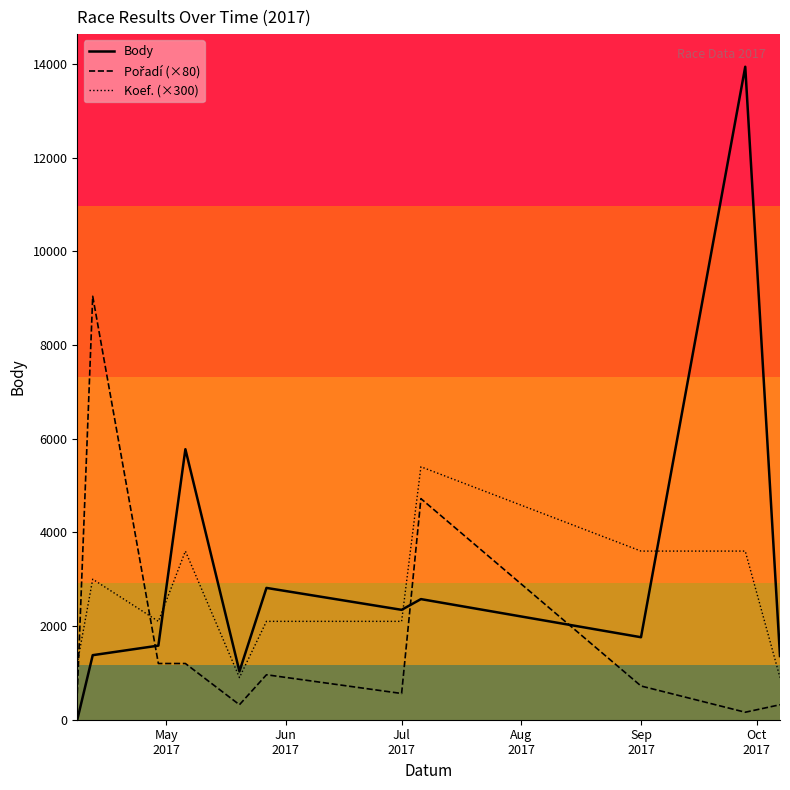

Which series has the largest range (max minus min)?

Body